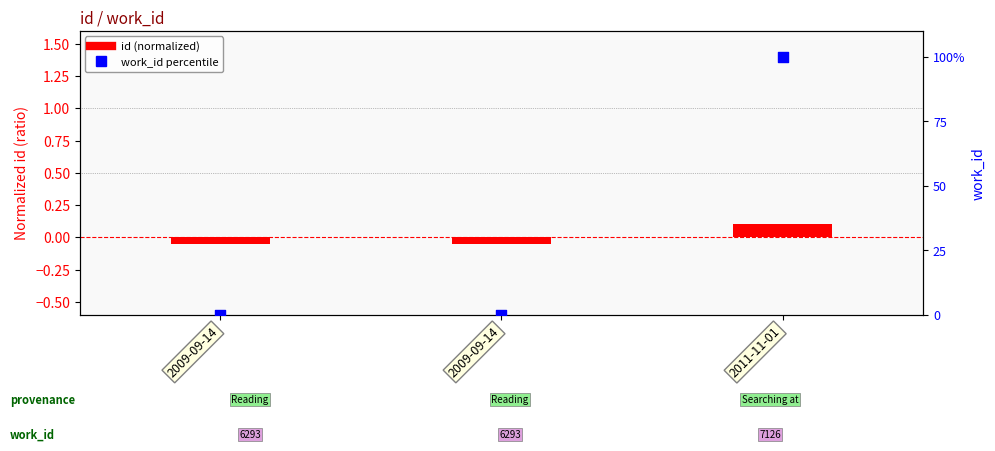

Is the value of id at 2011-11-01 greater than the value of work_id at 2009-09-14?

Yes